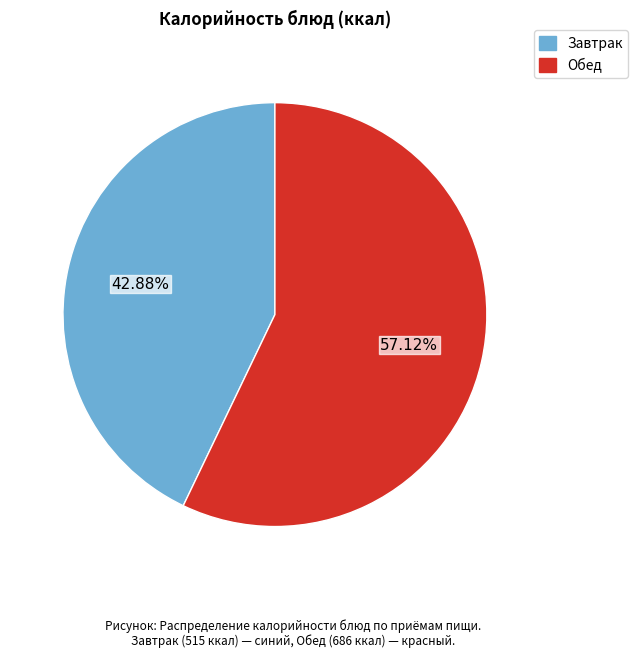

Is there a majority slice in this chart?

Yes